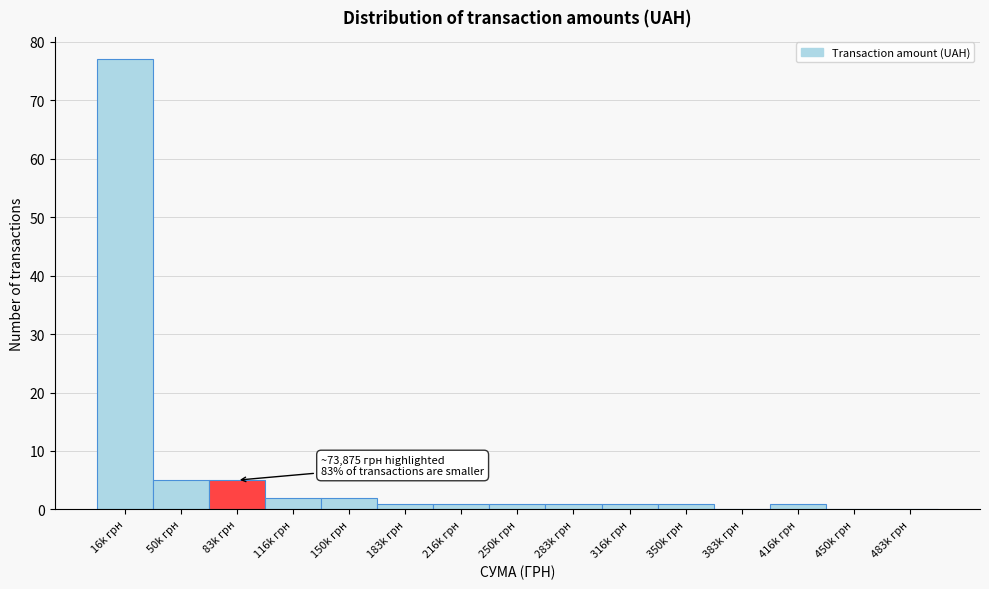

Reading left to right, transcribe all the data shown in this chart.

16k грн=77	50k грн=5	83k грн=5	116k грн=2	150k грн=2	183k грн=1	216k грн=1	250k грн=1	283k грн=1	316k грн=1	350k грн=1	383k грн=0	416k грн=1	450k грн=0	483k грн=0